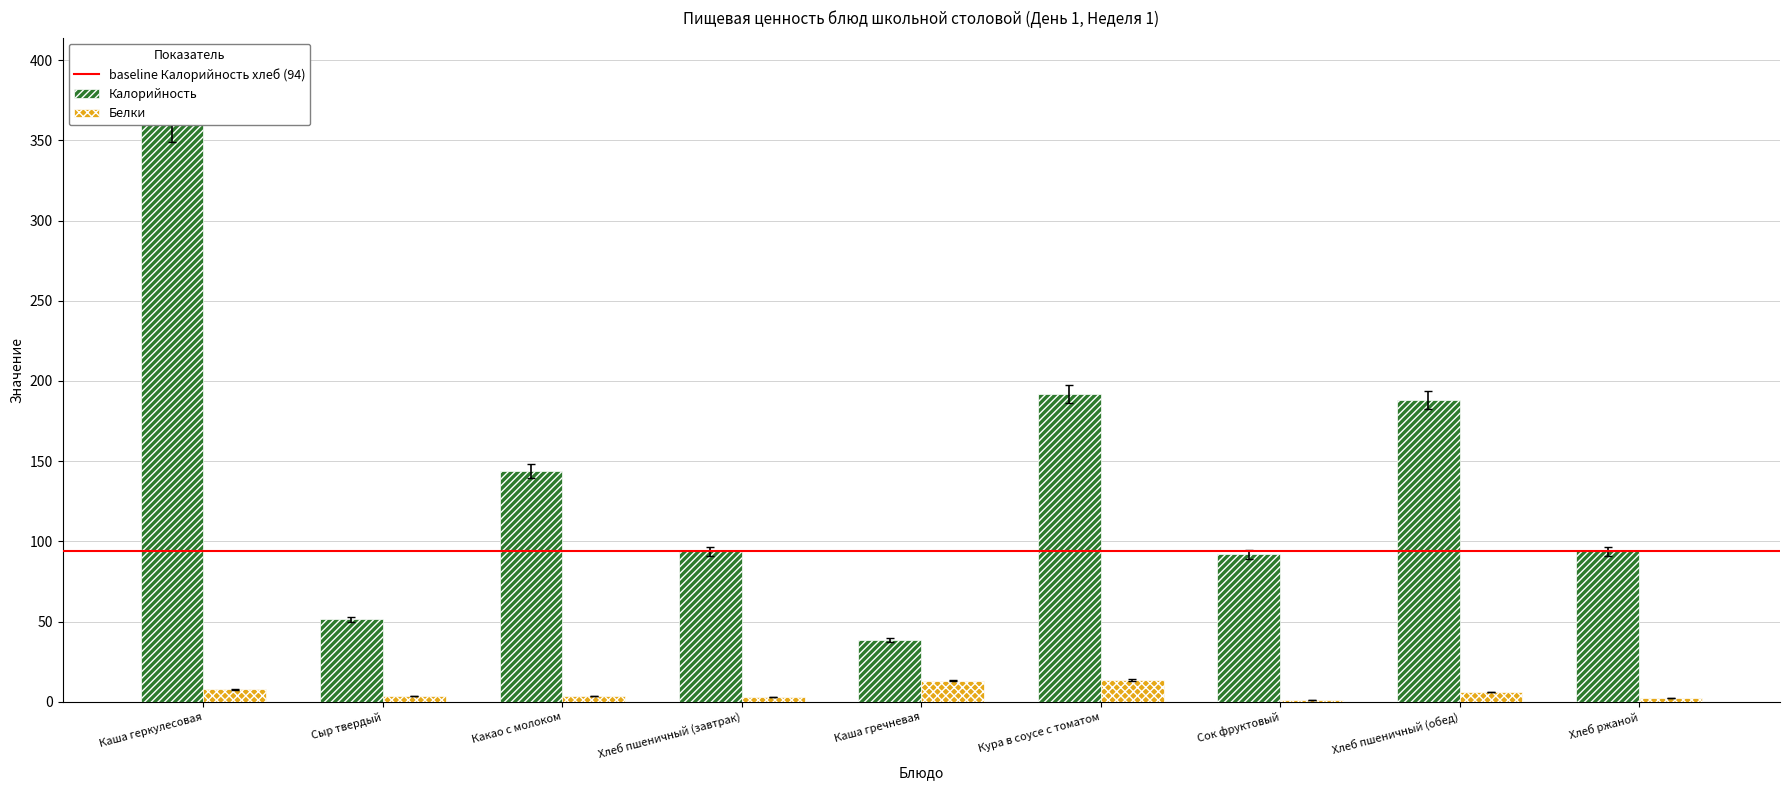

Is the value of Калорийность at Кура в соусе с томатом greater than the value of Белки at Сыр твердый?

Yes